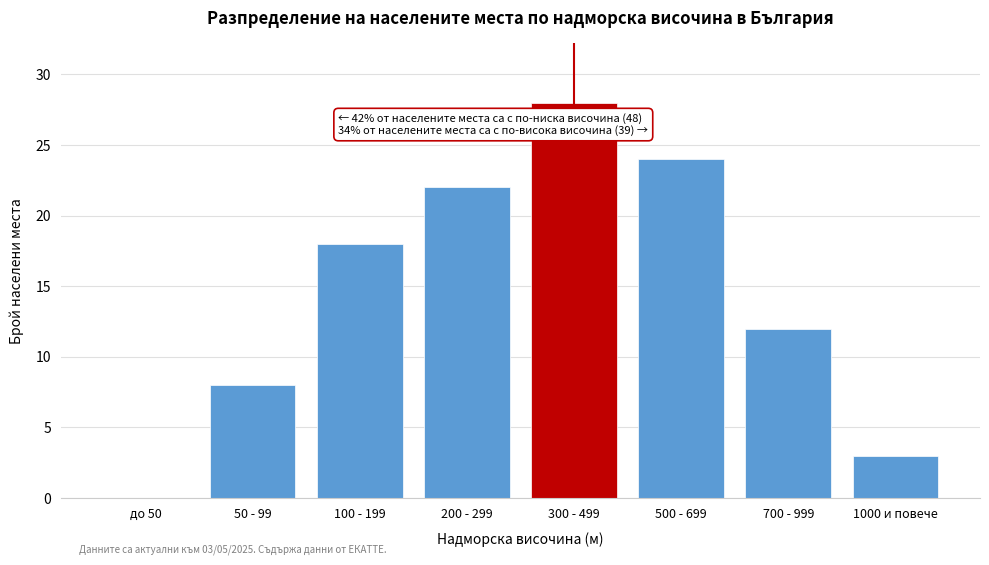

Reading left to right, what are all the values shown in this chart?

до 50=0	50 - 99=8	100 - 199=18	200 - 299=22	300 - 499=28	500 - 699=24	700 - 999=12	1000 и повече=3